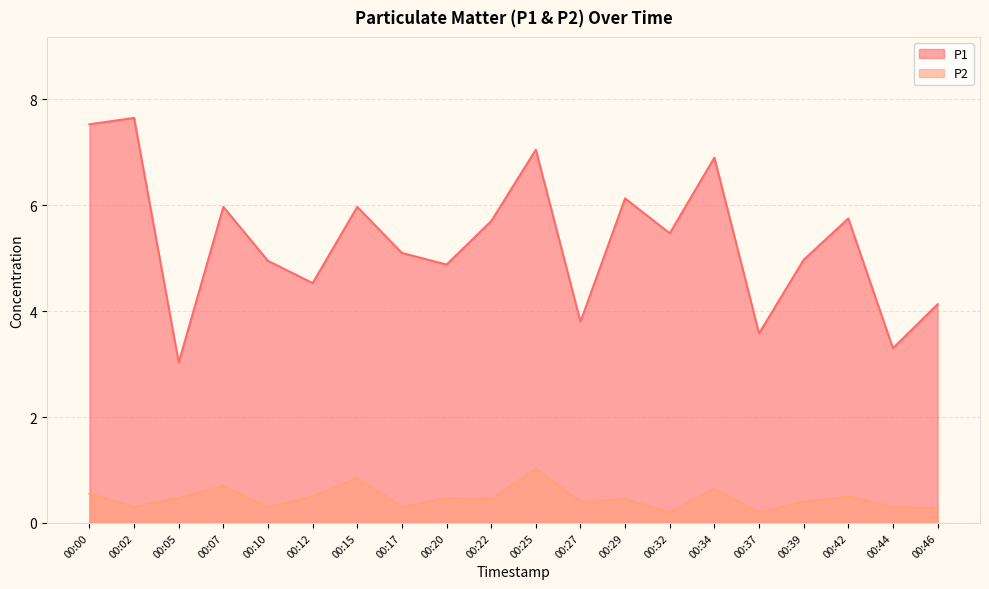

Reading left to right, list all the values displayed in this chart.

P1: 7.5	7.7	3.0	6.0	5.0	4.5	6.0	5.1	4.9	5.7	7.0	3.8	6.1	5.5	6.9	3.6	5.0	5.8	3.3	4.1
P2: 0.6	0.3	0.5	0.7	0.3	0.5	0.8	0.3	0.5	0.5	1.0	0.4	0.5	0.2	0.7	0.2	0.4	0.5	0.3	0.3